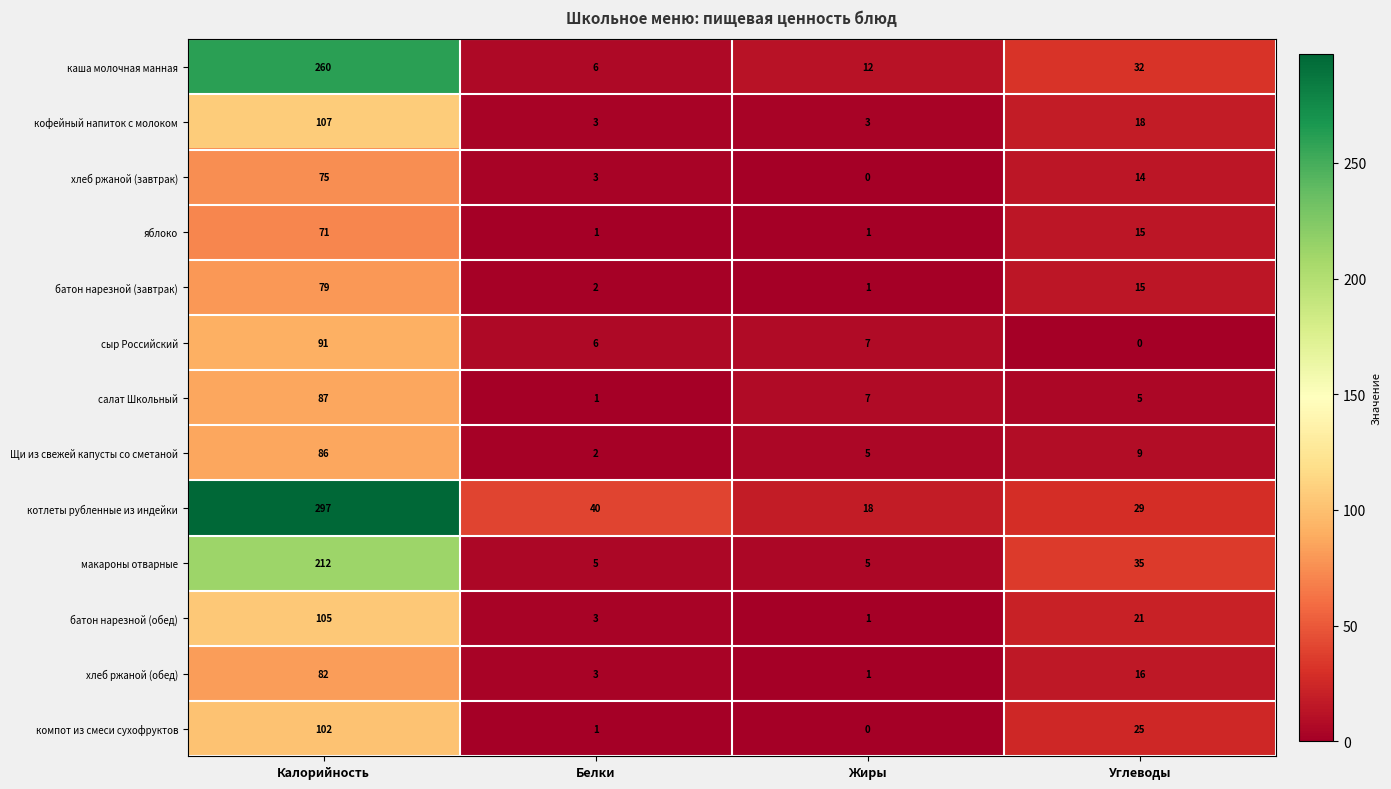

What is the maximum value for хлеб ржаной (обед)?

82